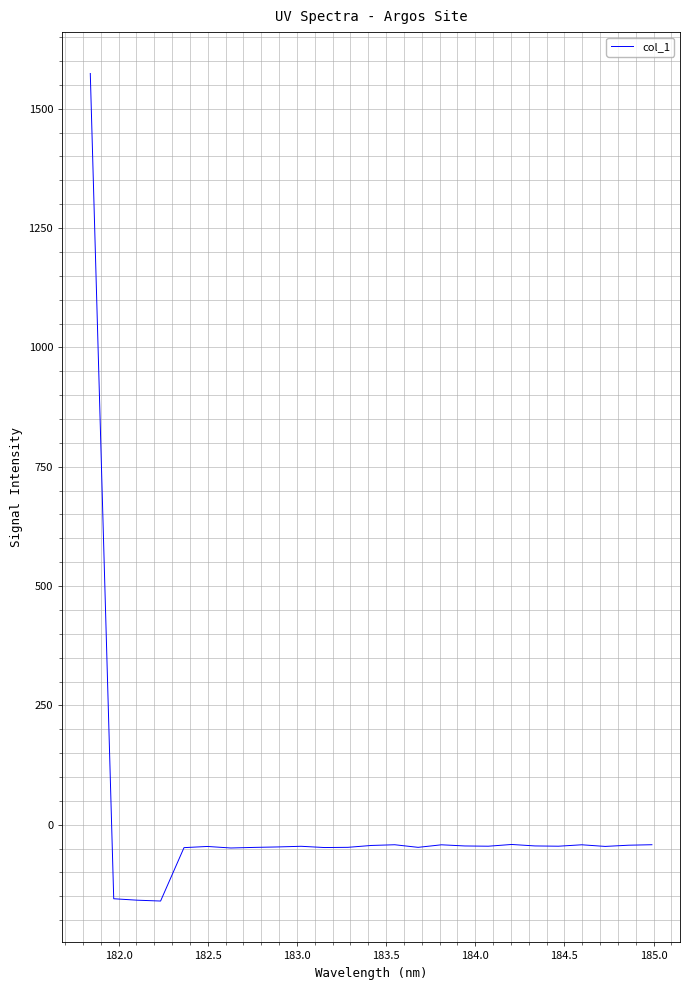

What is the difference between the maximum and minimum values?

1733.8